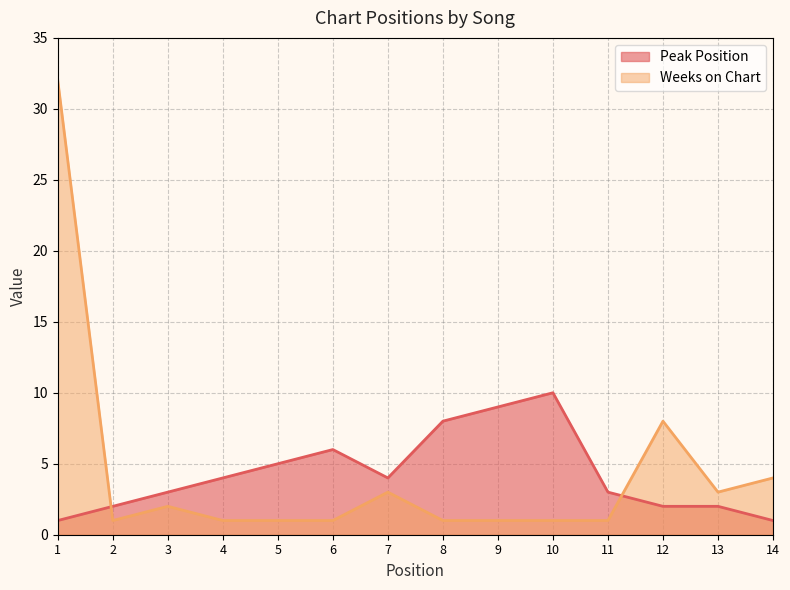

Which series has the widest spread of values?

Weeks on Chart